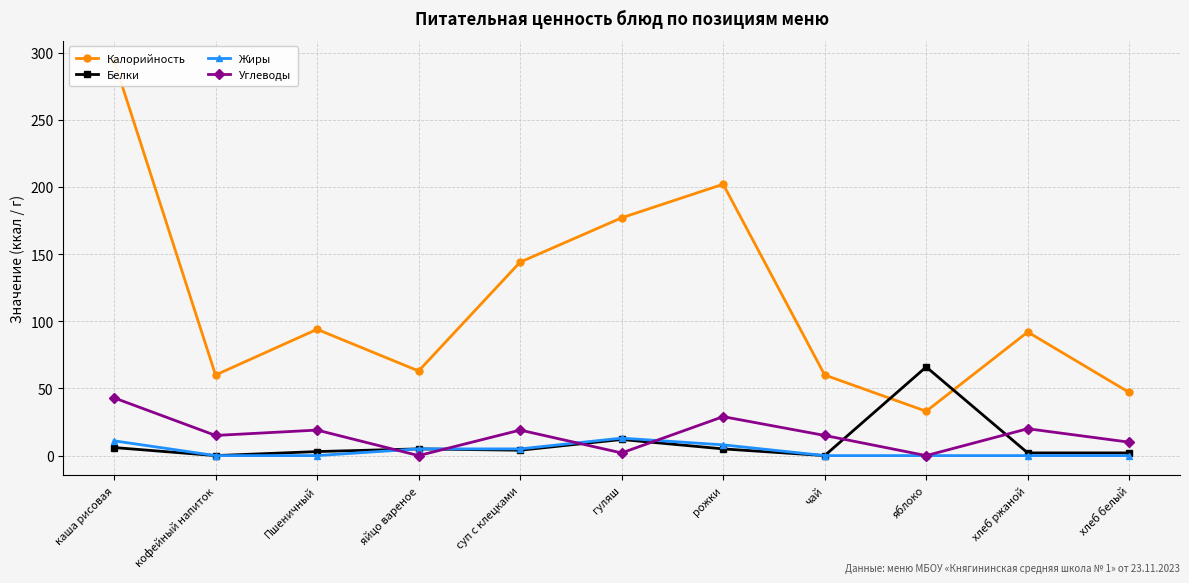

What is the difference between the highest and lowest values at яйцо вареное?

63